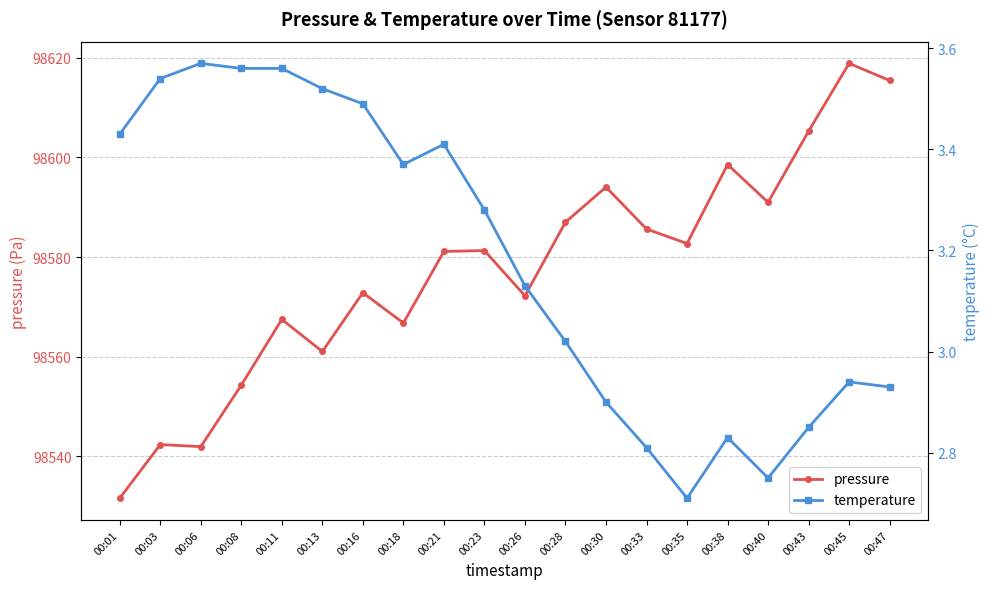

What is the total value across all series at 00:38?

98601.4